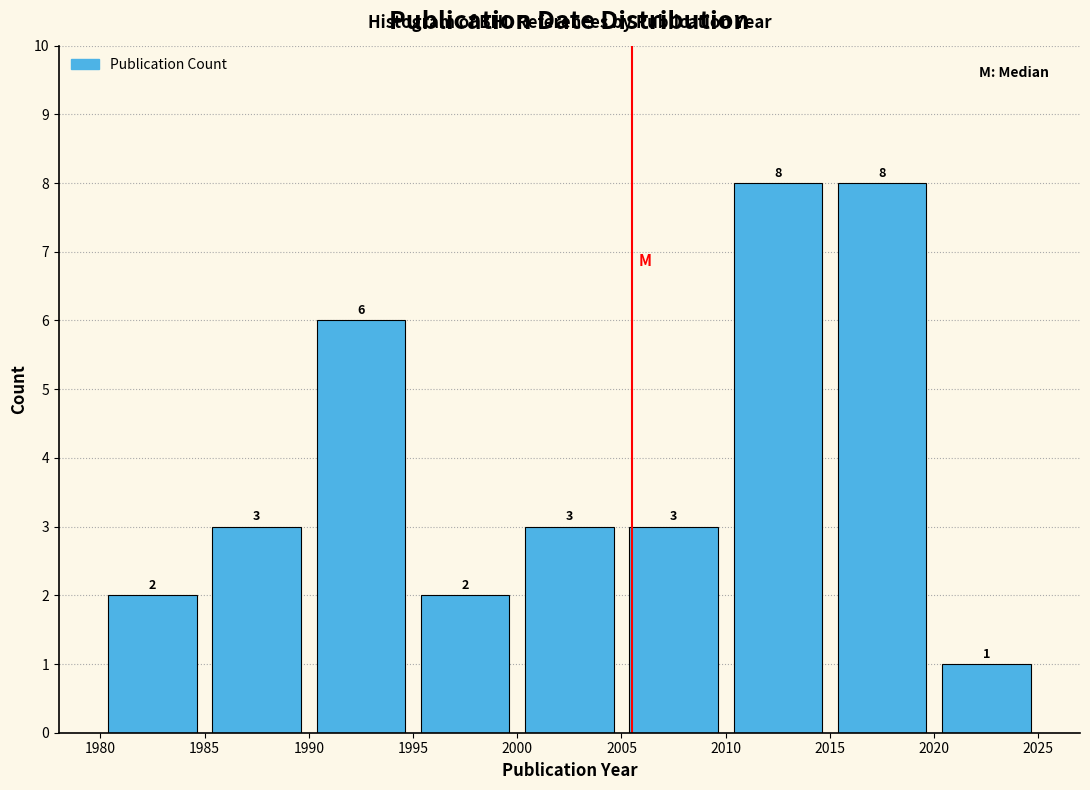

Reading left to right, list every bar in this chart as the range it spans on the x-axis followed by its height.

1980 to 1985: 2
1985 to 1990: 3
1990 to 1995: 6
1995 to 2000: 2
2000 to 2005: 3
2005 to 2010: 3
2010 to 2015: 8
2015 to 2020: 8
2020 to 2025: 1